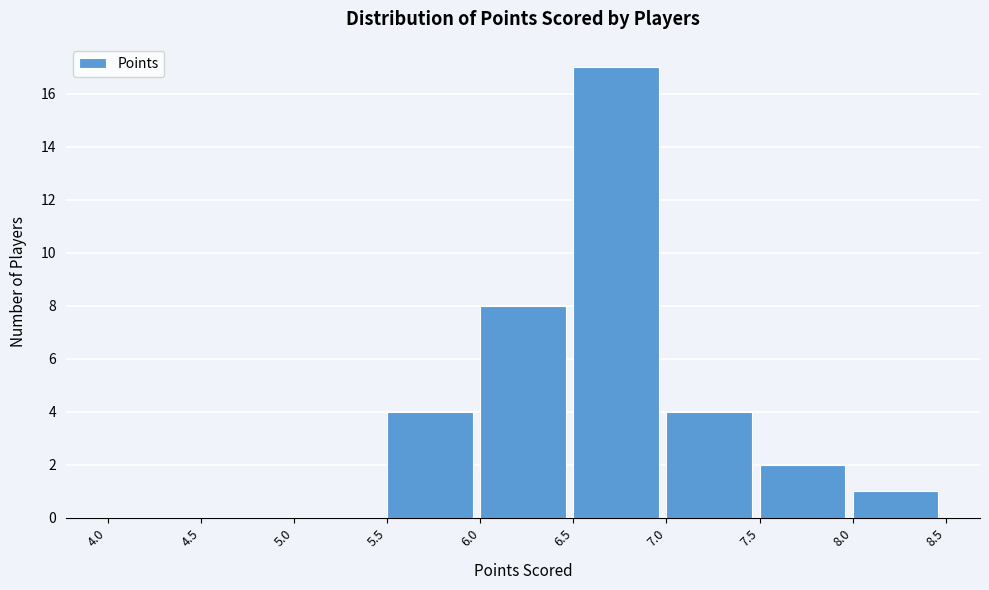

Over which range of the x-axis is the bar tallest?

6.5 to 7.0